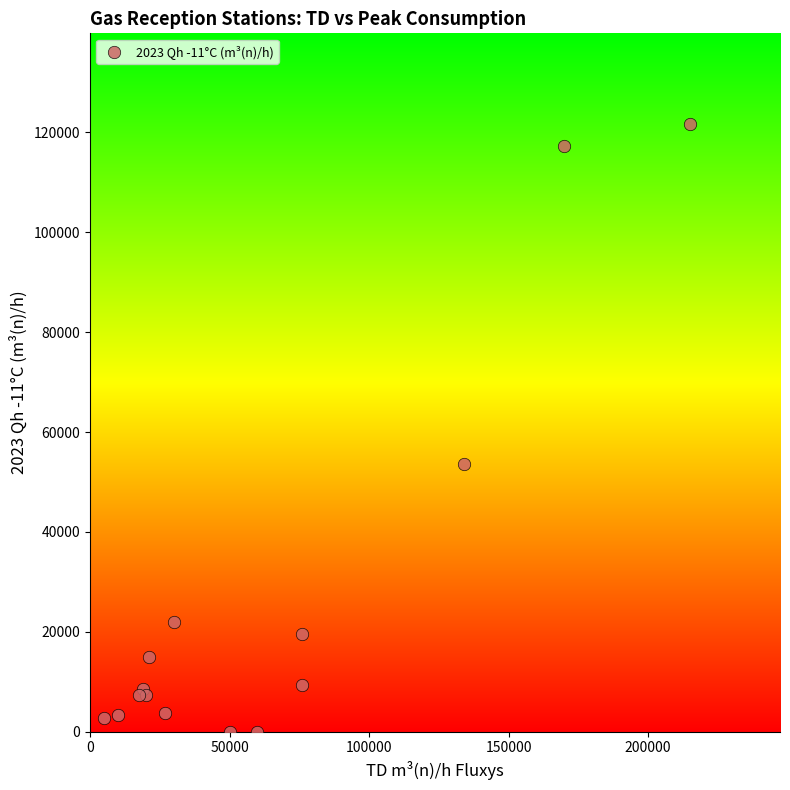

What Y value in the scatter plot is closest to 60786?

53643.0